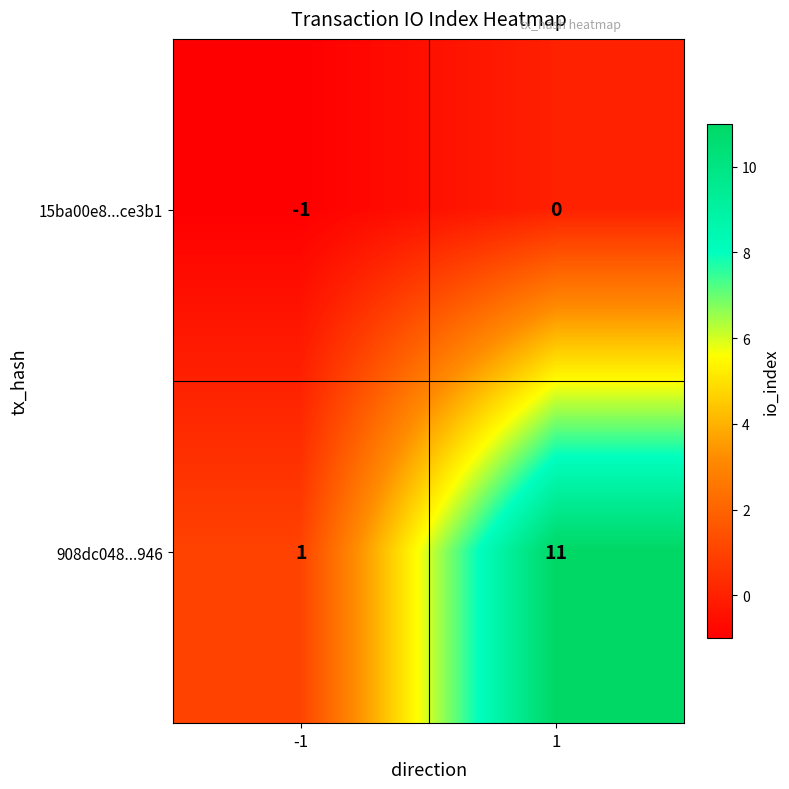

Rank the series by their average value, from lowest to highest.

15ba00e8...ce3b1, 908dc048...946